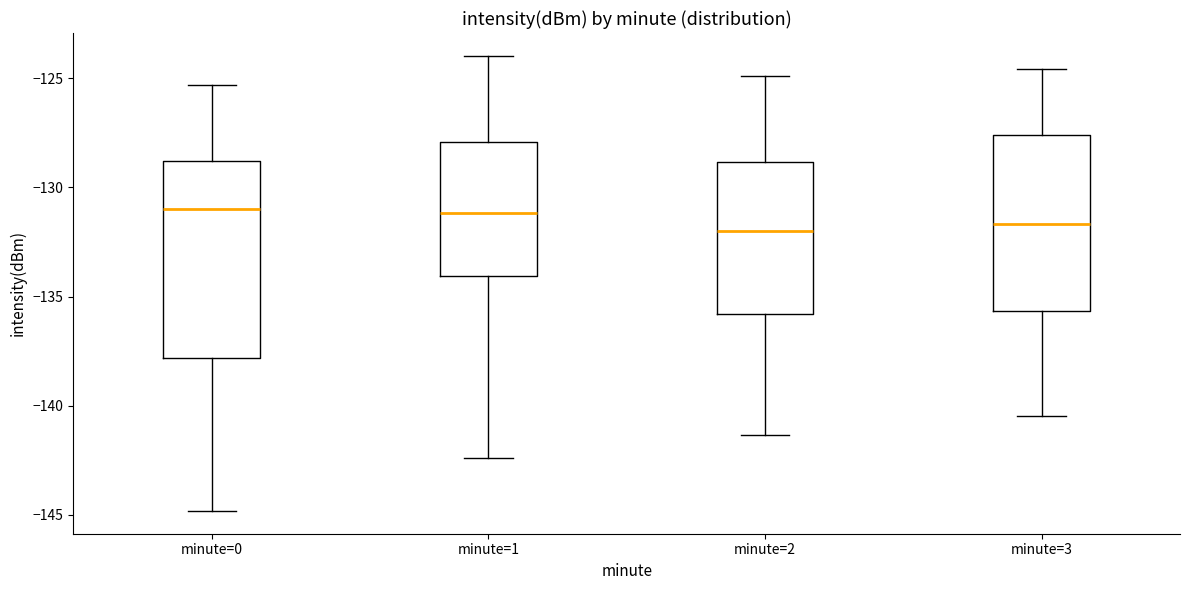

Reading left to right, transcribe this box plot: for each box, give where its median line is, the range the box spans, and where its two whiskers end, as read against the y-axis. The values are not printed on the chart, so give them approximately, as read against the axis.

minute=0: median -131.0, box -138.0 to -129.0, whiskers -145.0 to -125.5
minute=1: median -131.0, box -134.0 to -128.0, whiskers -142.5 to -124.0
minute=2: median -132.0, box -136.0 to -129.0, whiskers -141.5 to -125.0
minute=3: median -131.5, box -135.5 to -127.5, whiskers -140.5 to -124.5